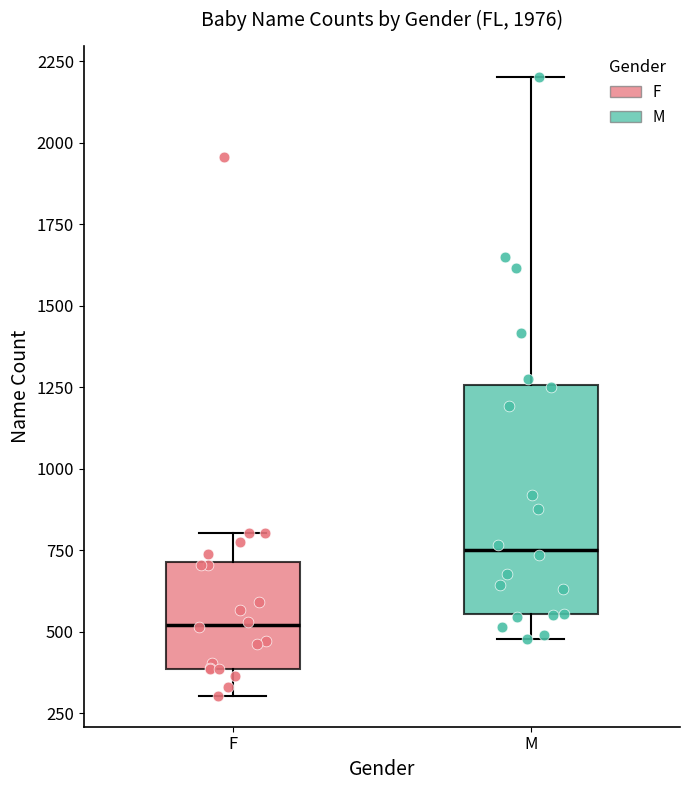

Which box is the tallest, from its lower edge to its upper edge?

M